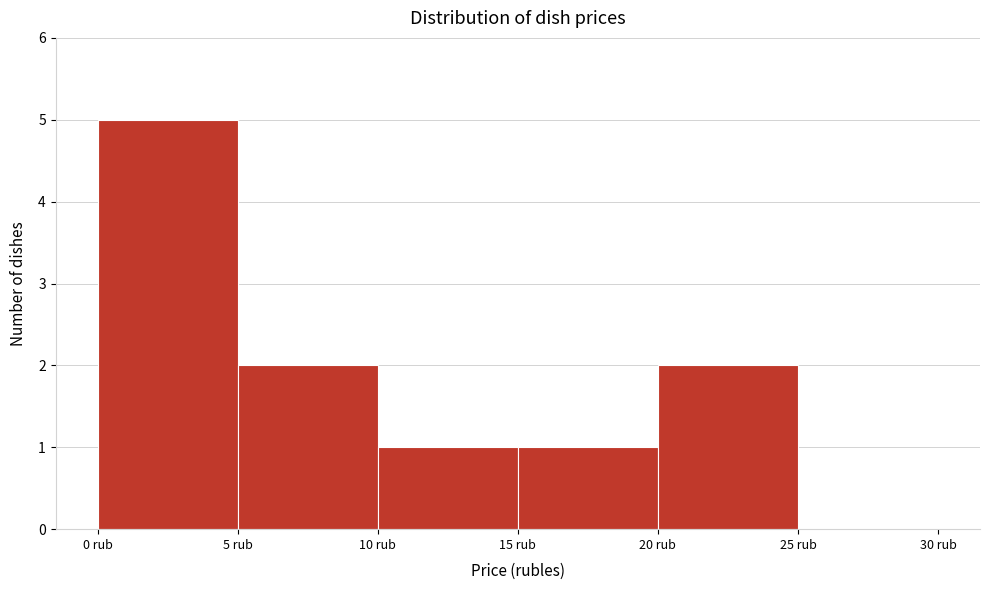

Reading left to right, transcribe this chart: for each bar, give the range it covers on the x-axis and its height. The values are not printed on the chart, so give them approximately, as read against the axis.

0 to 5: 5
5 to 10: 2
10 to 15: 1
15 to 20: 1
20 to 25: 2
25 to 30: 0